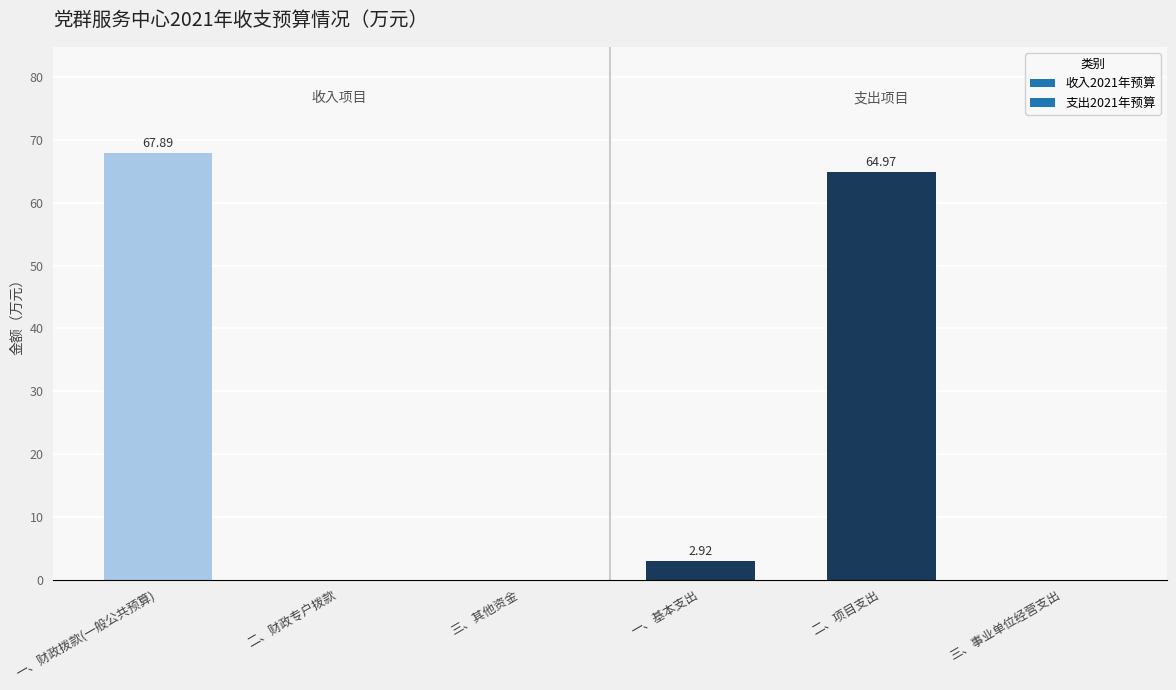

At which category does the chart reach its peak across all series?

一、财政拨款(一般公共预算)